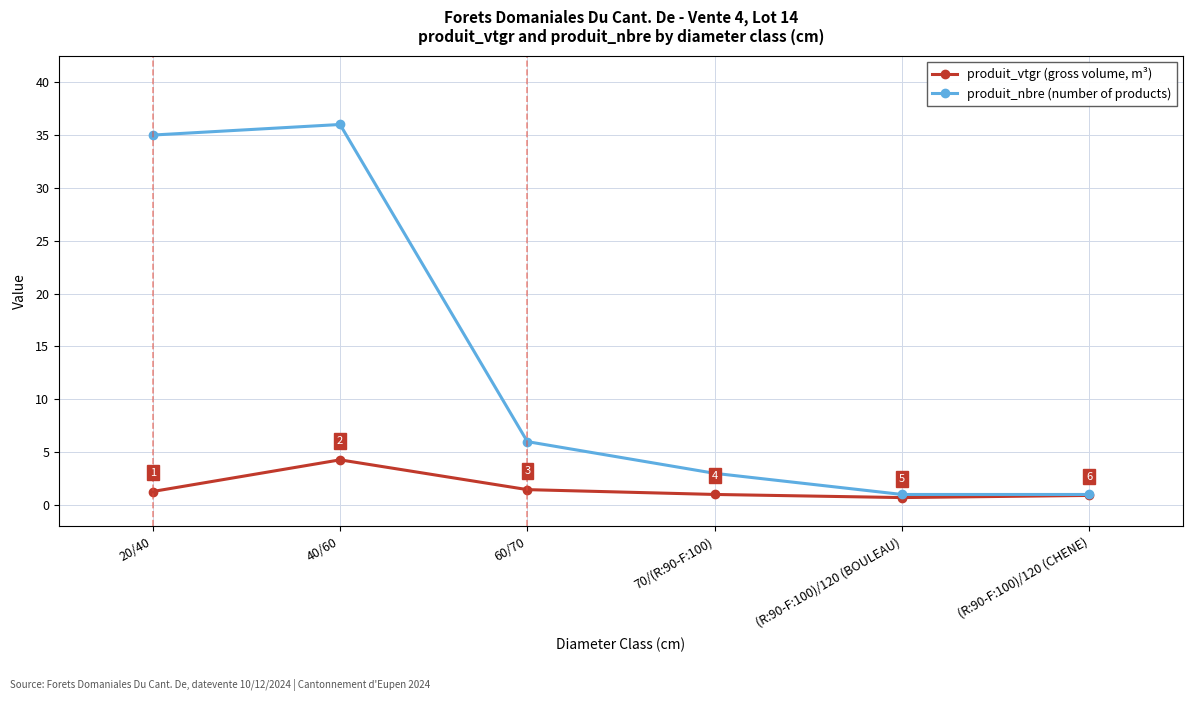

What is the label of the 5th point from the left?

(R:90-F:100)/120 (BOULEAU)